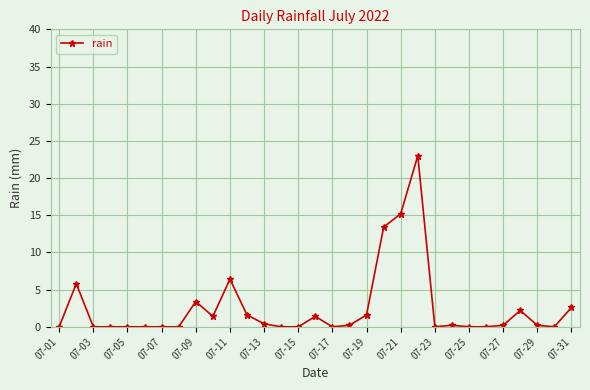

What is the difference between the maximum and minimum values?

23.0